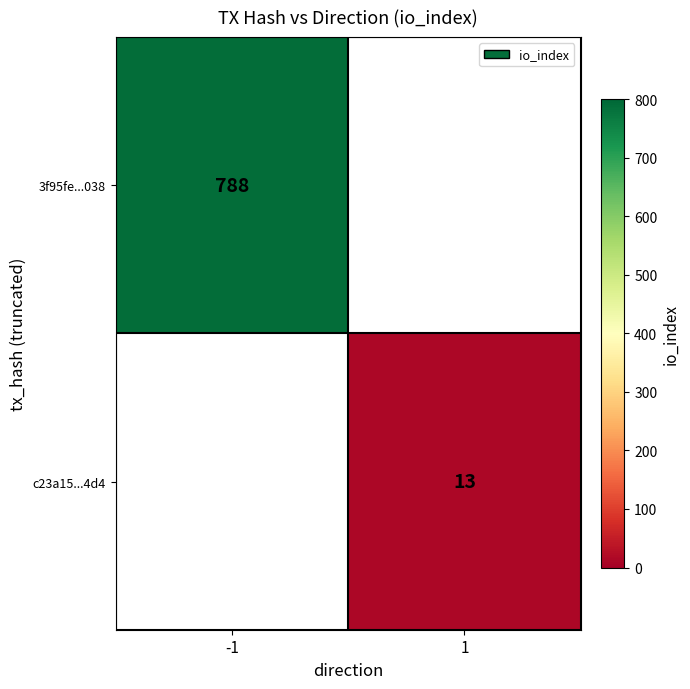

The value of c23a15...4d4 at 1 is 13. True or false?

True